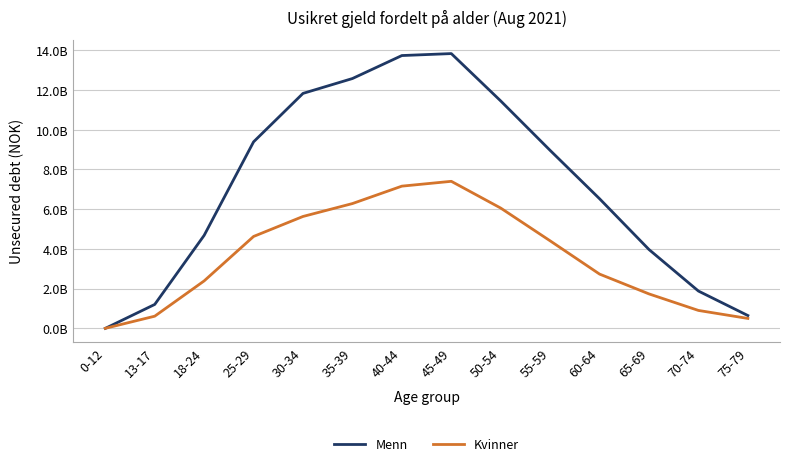

Rank the series by their maximum value, from highest to lowest.

Menn, Kvinner